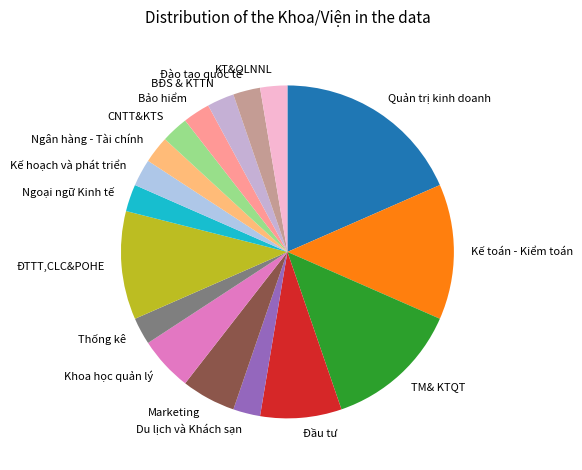

Between Khoa học quản lý and Ngân hàng - Tài chính, which is larger?

Khoa học quản lý